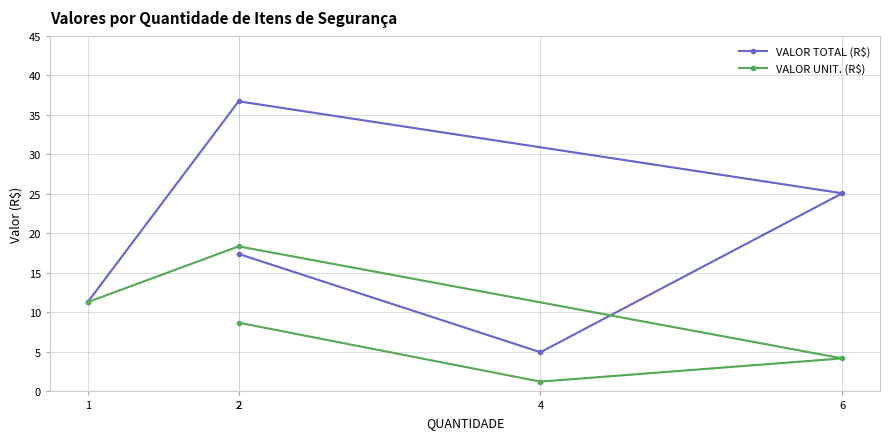

True or false: VALOR UNIT. (R$) dashed has more than 2 points higher than both neighbors.

False